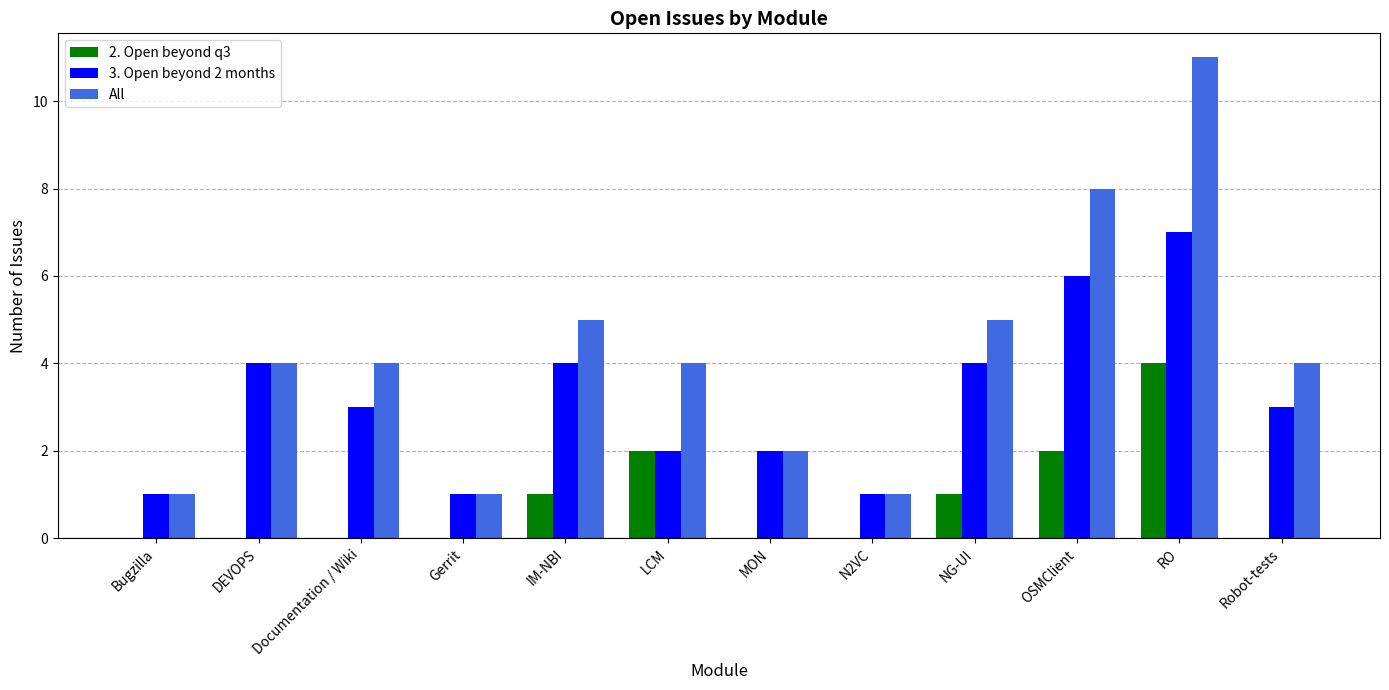

True or false: 3. Open beyond 2 months has a value of 4 at DEVOPS.

True